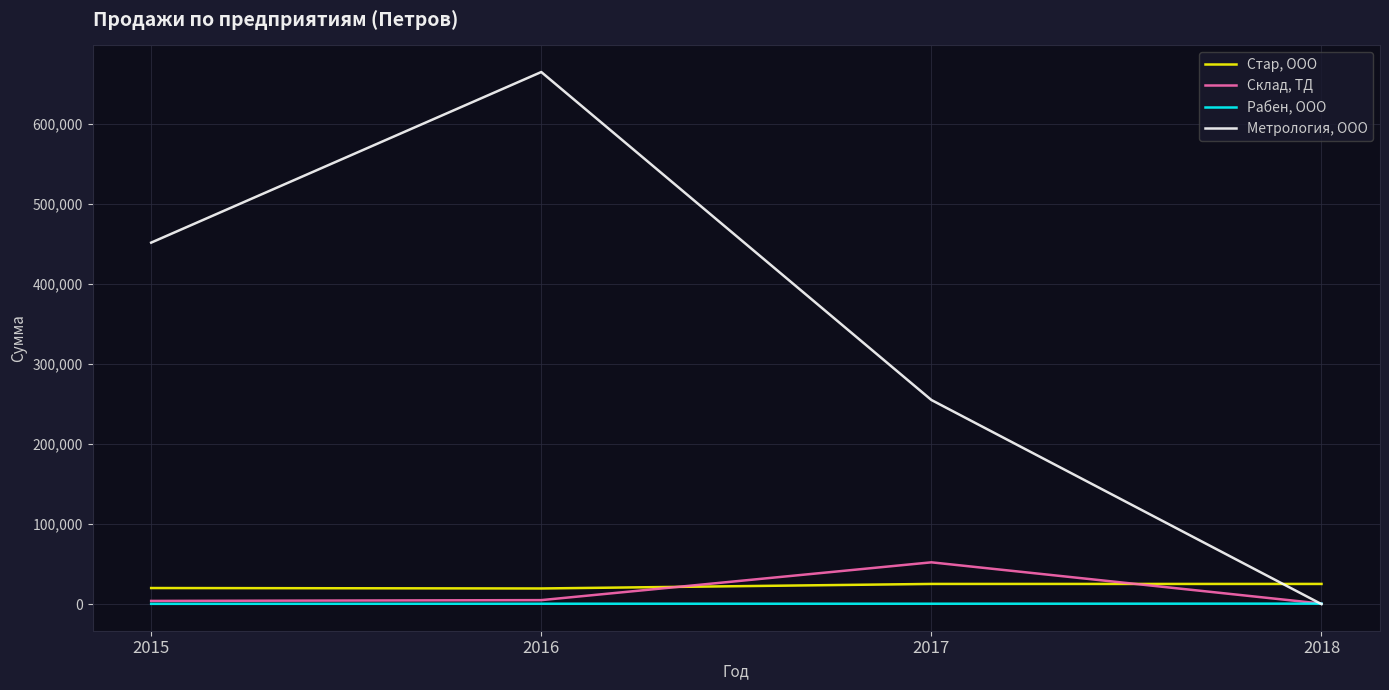

Which category has the highest value across all series?

2016